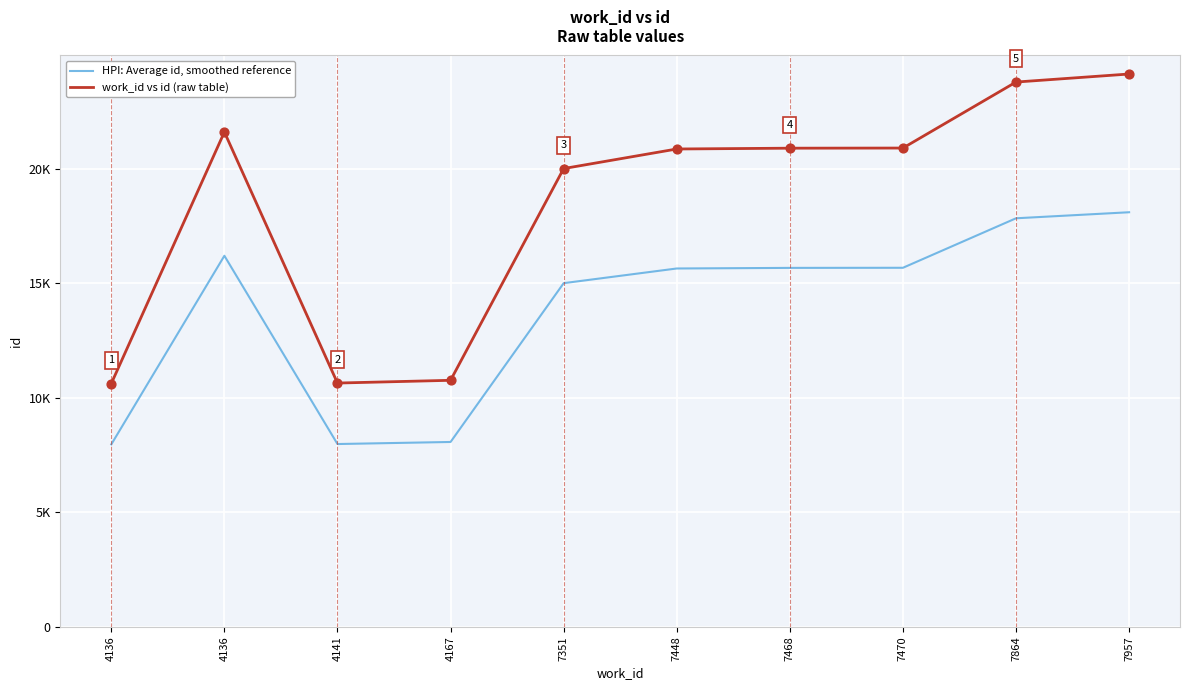

At how many categories does at least one series exceed 14750?

7